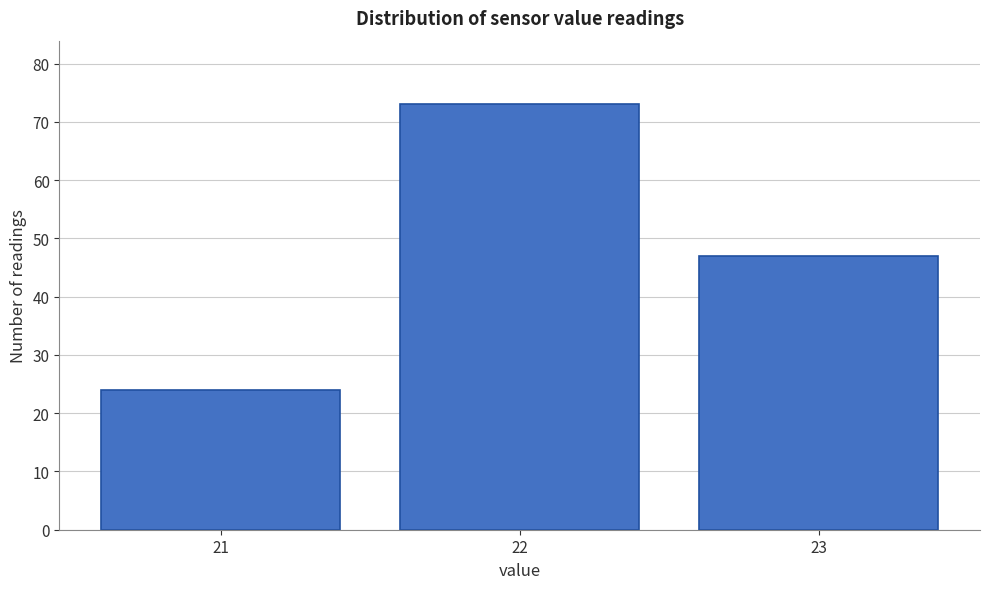

Reading left to right, transcribe all the data shown in this chart.

24	73	47